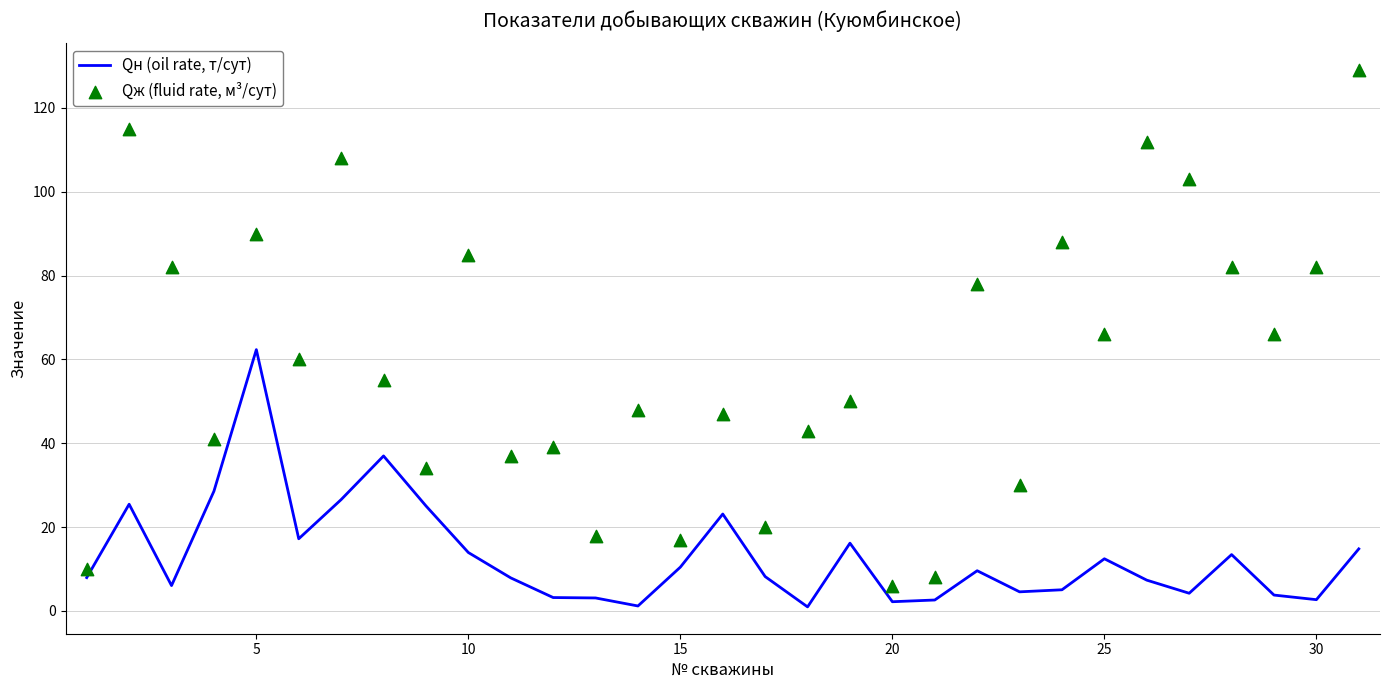

What are all the series names shown in the legend?

Qн (oil rate, т/сут), Qж (fluid rate, м³/сут)